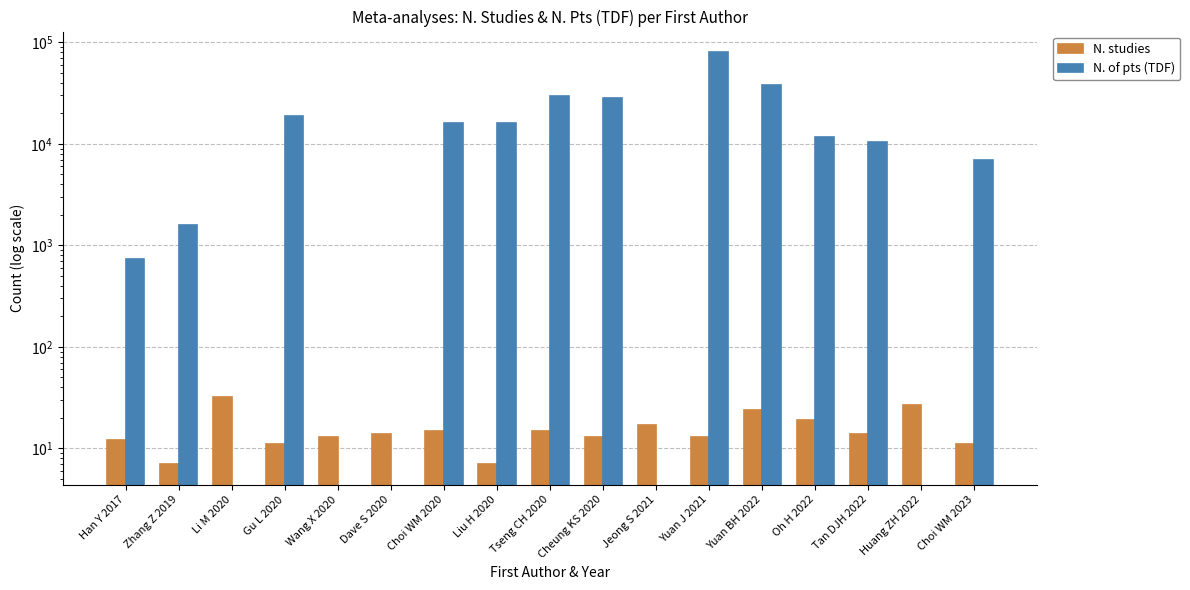

What are all the series names shown in the legend?

N. studies, N. of pts (TDF)